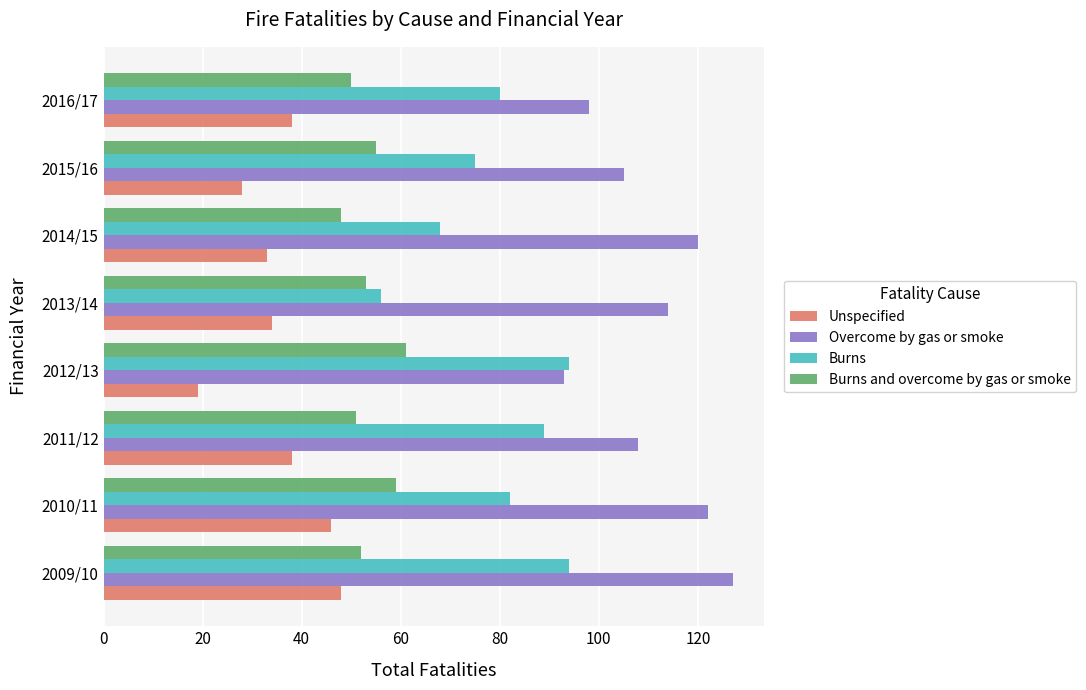

At which category is the sum across all series the highest?

2009/10